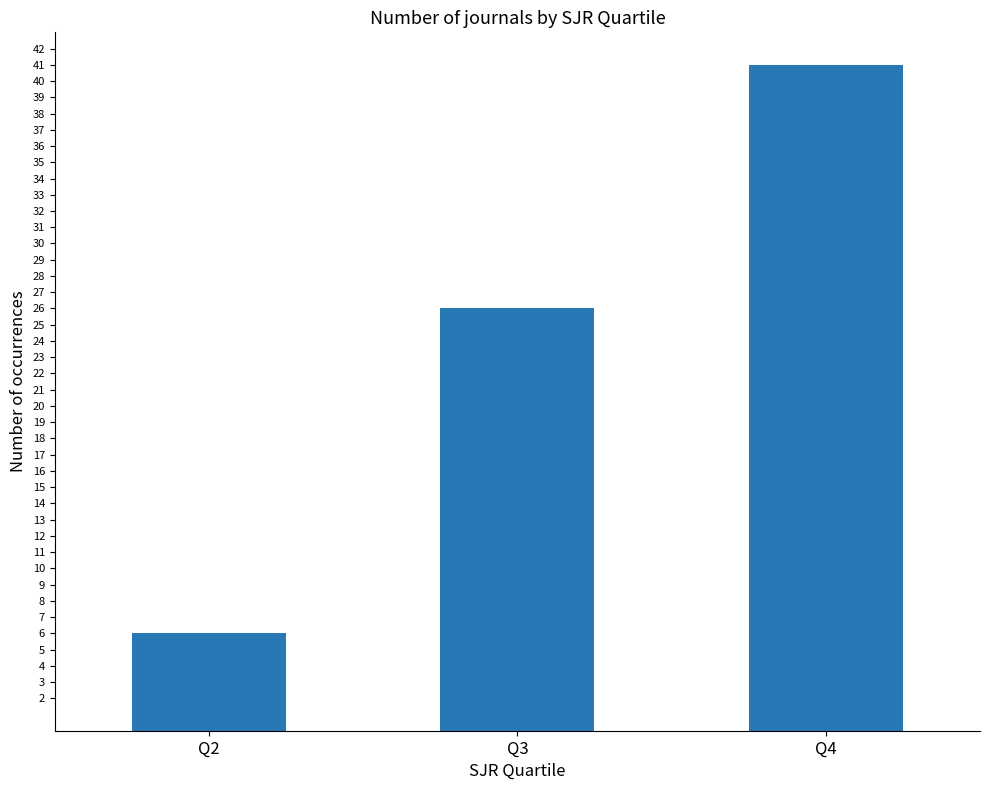

What is the difference between the maximum and minimum values?

35